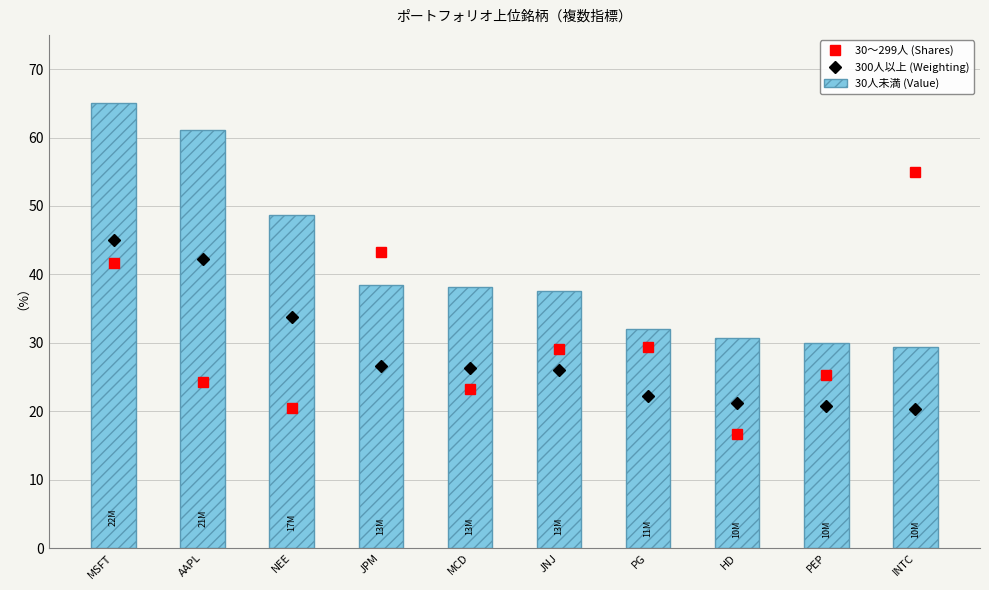

What is the approximate value of 300人以上 (Weighting) at MSFT?

45.0